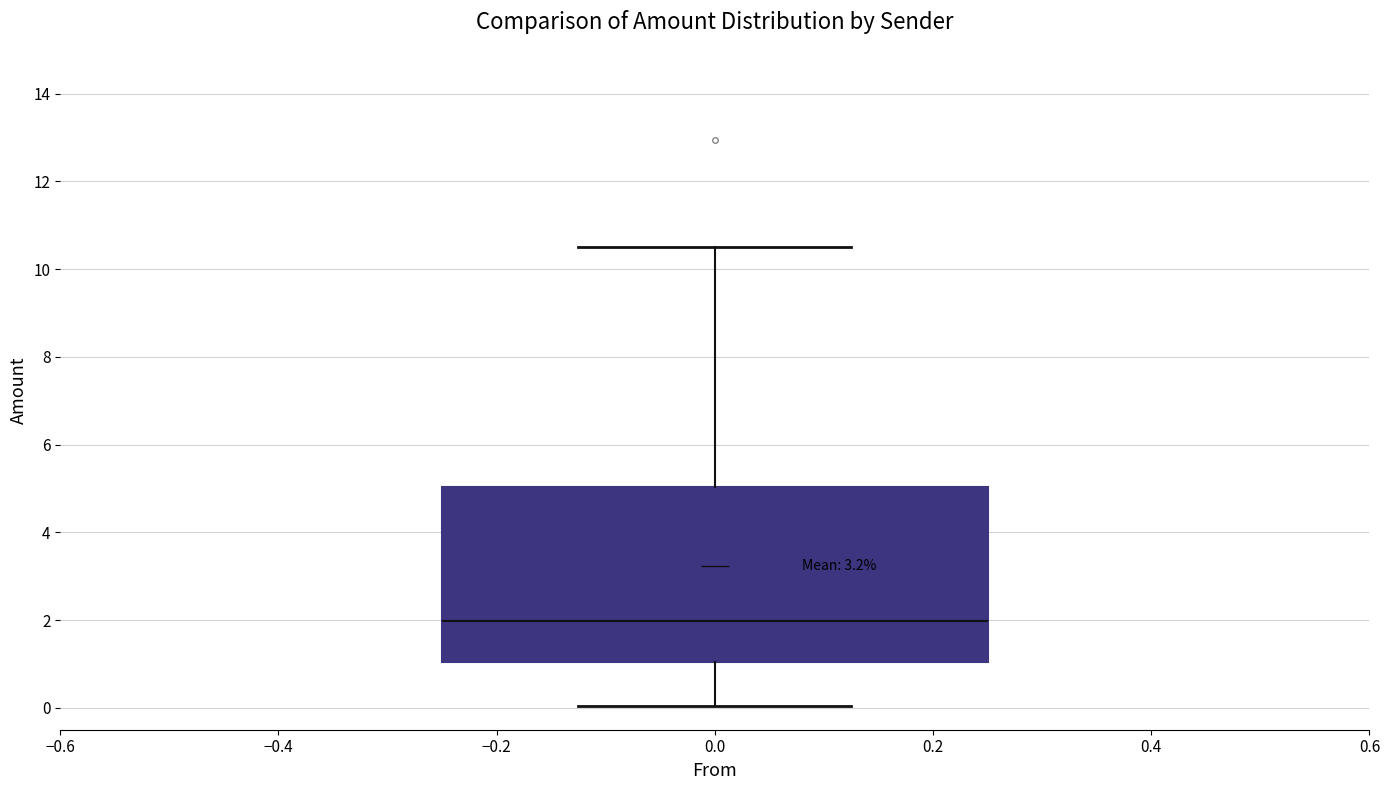

Read this box plot against the y-axis: the position of the median line, the range covered by the box, and the ends of both whiskers. The values are not printed on the chart, so give them approximately, as read against the axis.

median 2.0, box 1.0 to 5.0, whiskers 0.0 to 10.6